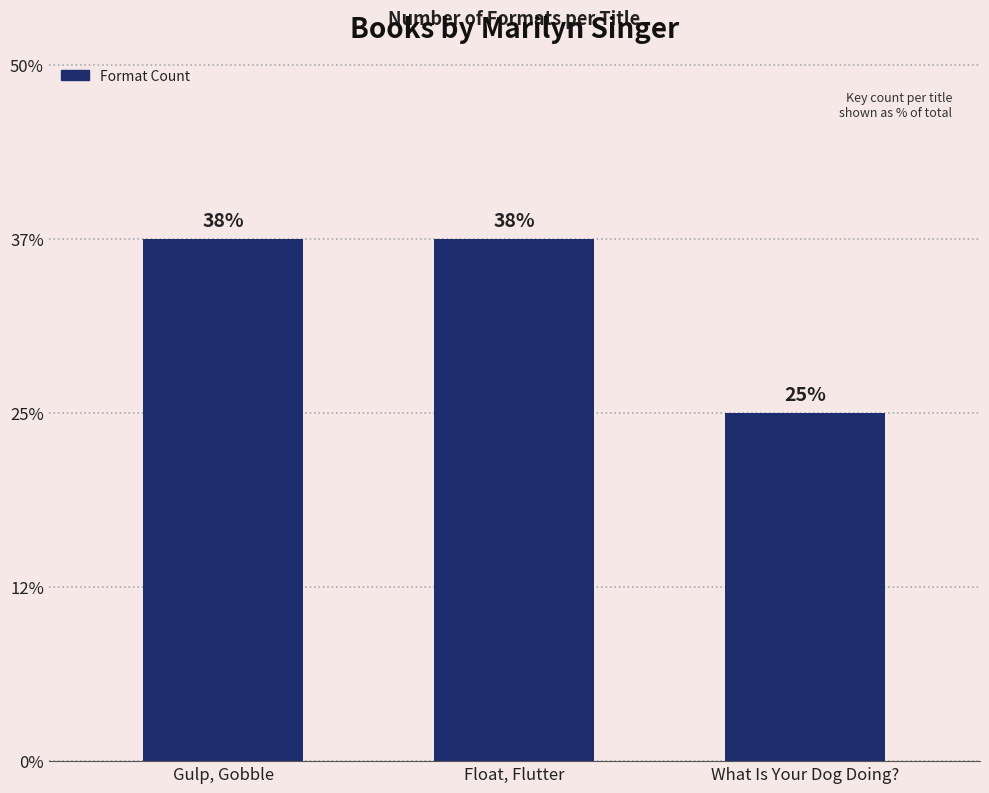

Reading left to right, transcribe all the data shown in this chart.

Gulp, Gobble=3	Float, Flutter=3	What Is Your Dog Doing?=2